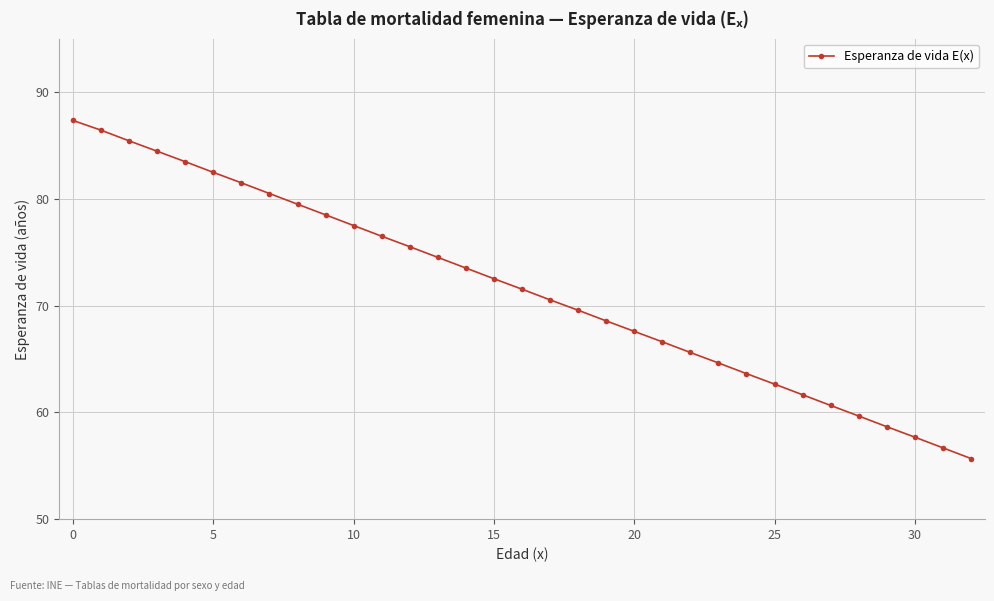

Does the chart have visible grid lines?

Yes